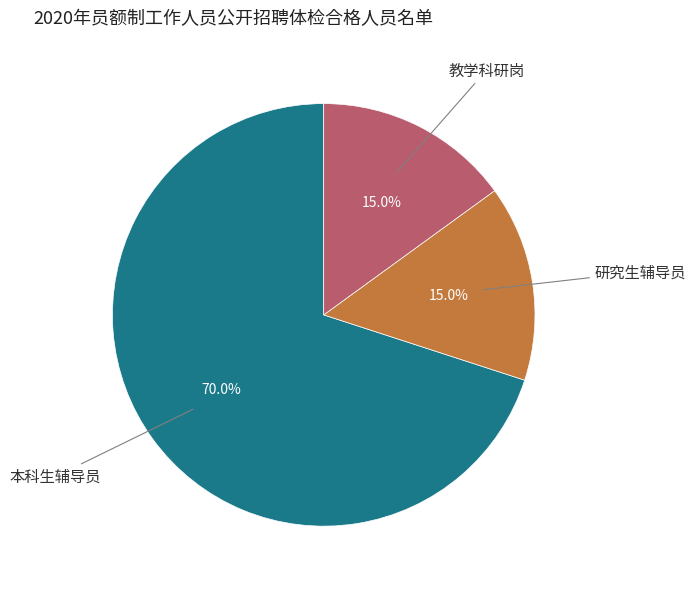

Combined, what portion of the pie is 教学科研岗 and 研究生辅导员?

30.0%